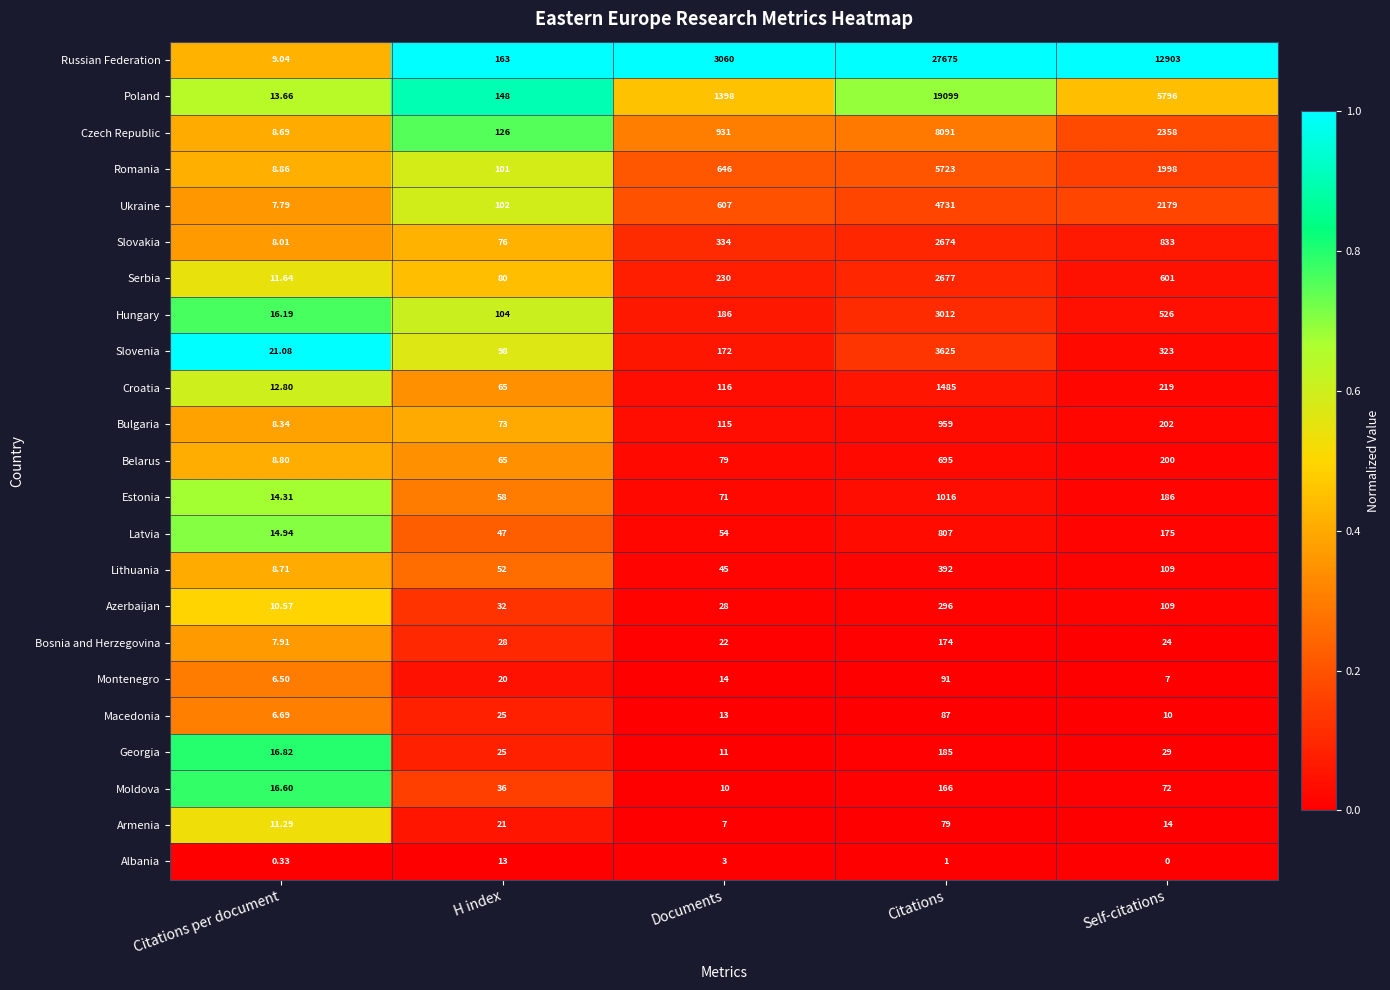

At which label does Albania reach its minimum?

Self-citations